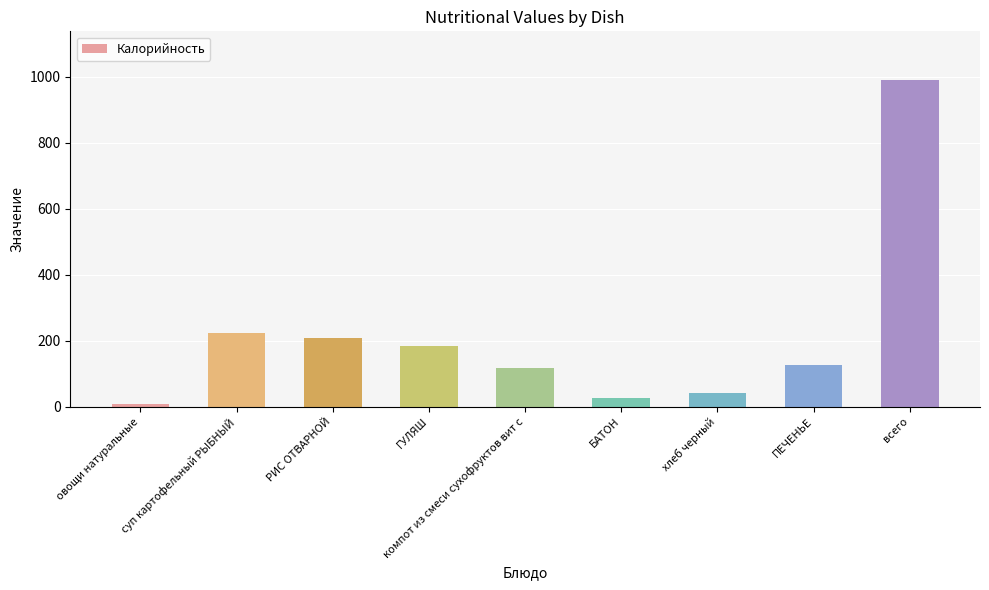

What is the change in value from овощи натуральные to ГУЛЯШ?

+177